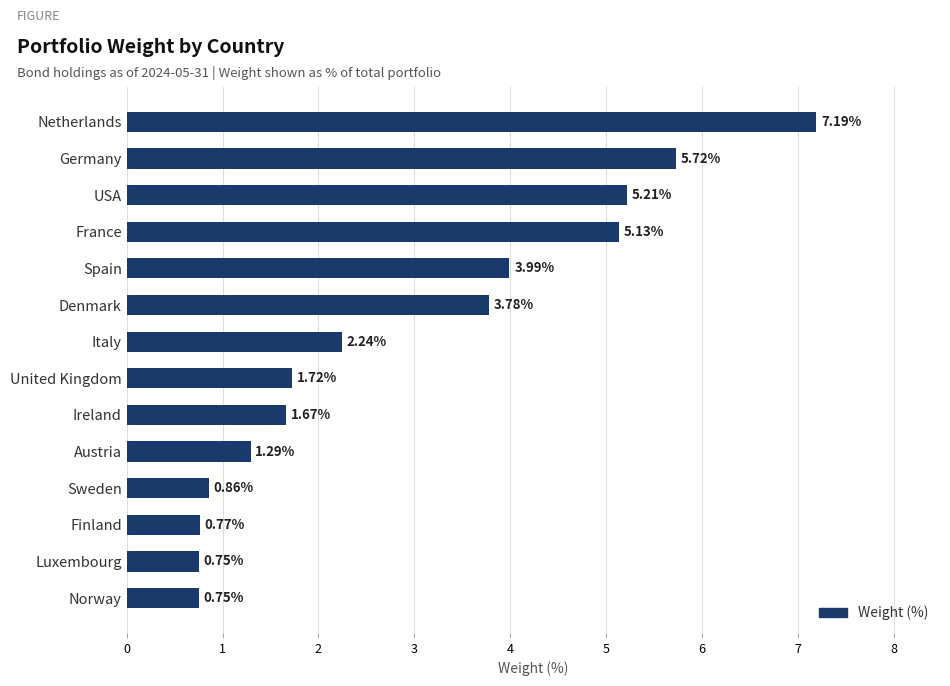

What is the change in value from Italy to Finland?

-1.5